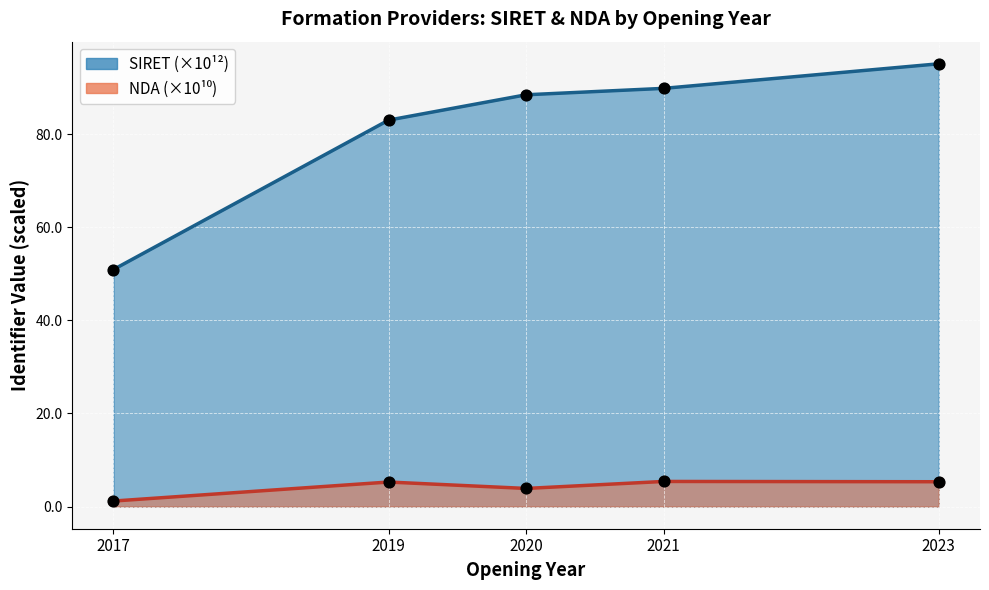

Which series has the largest total across all categories?

SIRET line